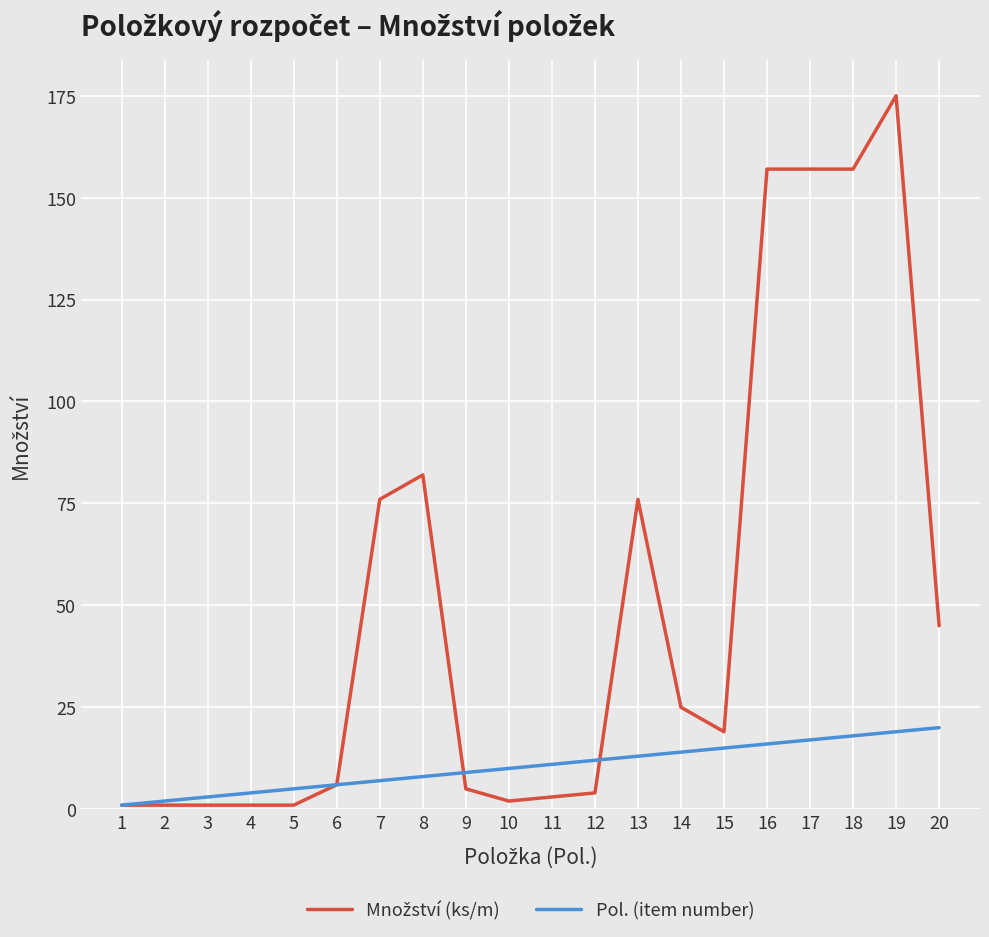

At which category does the chart reach its peak across all series?

19